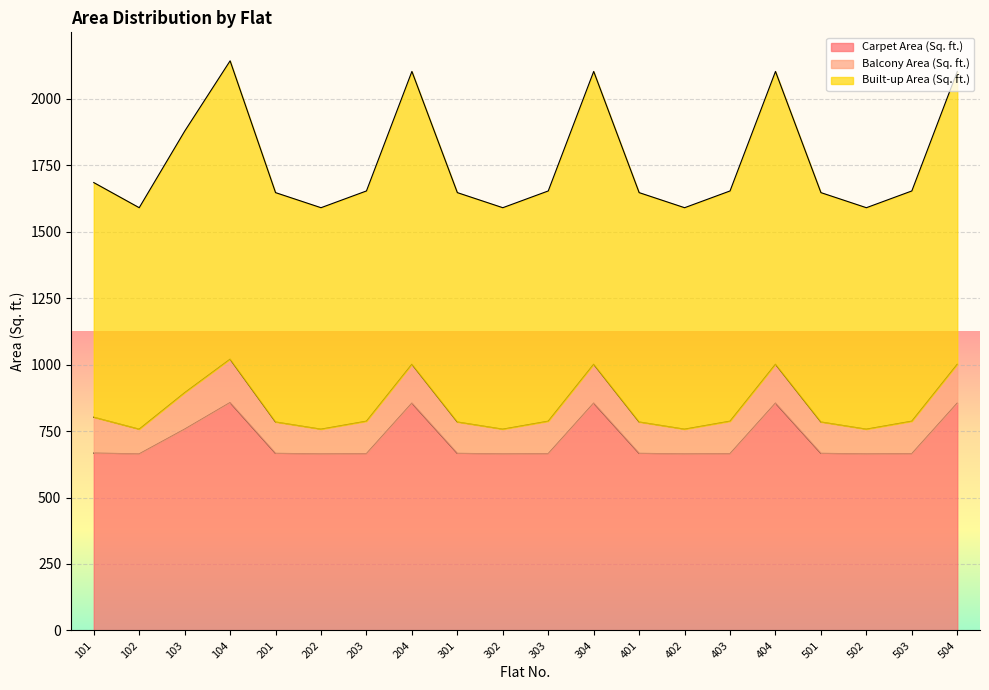

What is the minimum value shown in the chart?

664